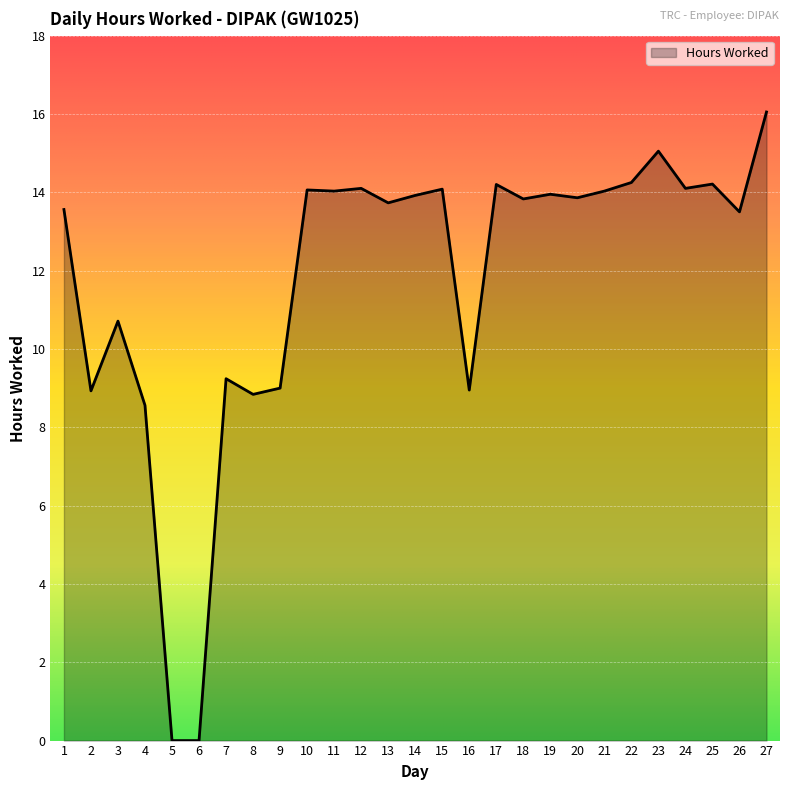

Where is the data nearest to the value 8?

4